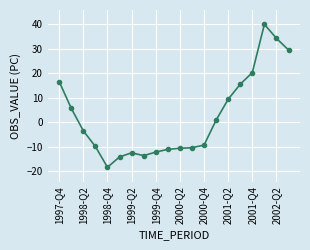

What is the difference between the second highest and minimum values?

52.8